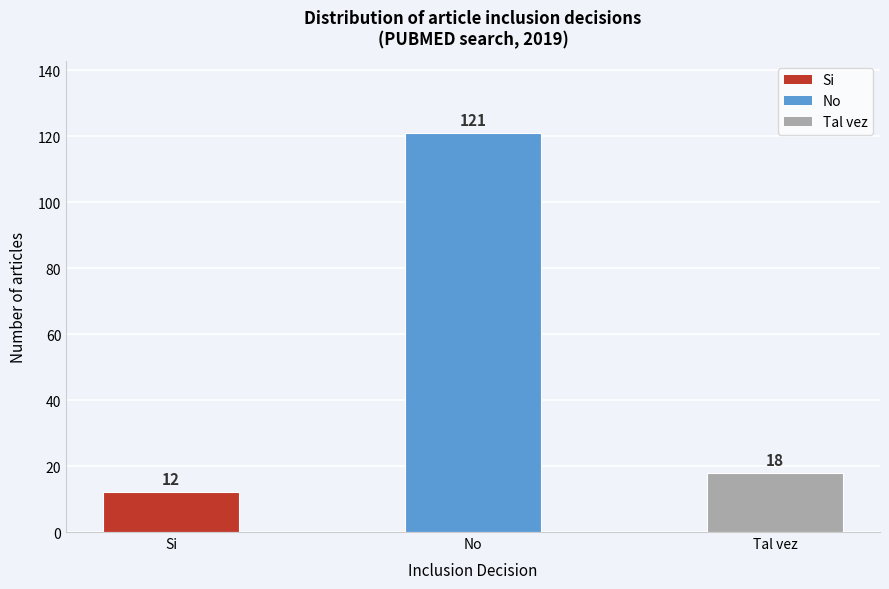

Reading left to right, what are all the values shown in this chart?

12	121	18